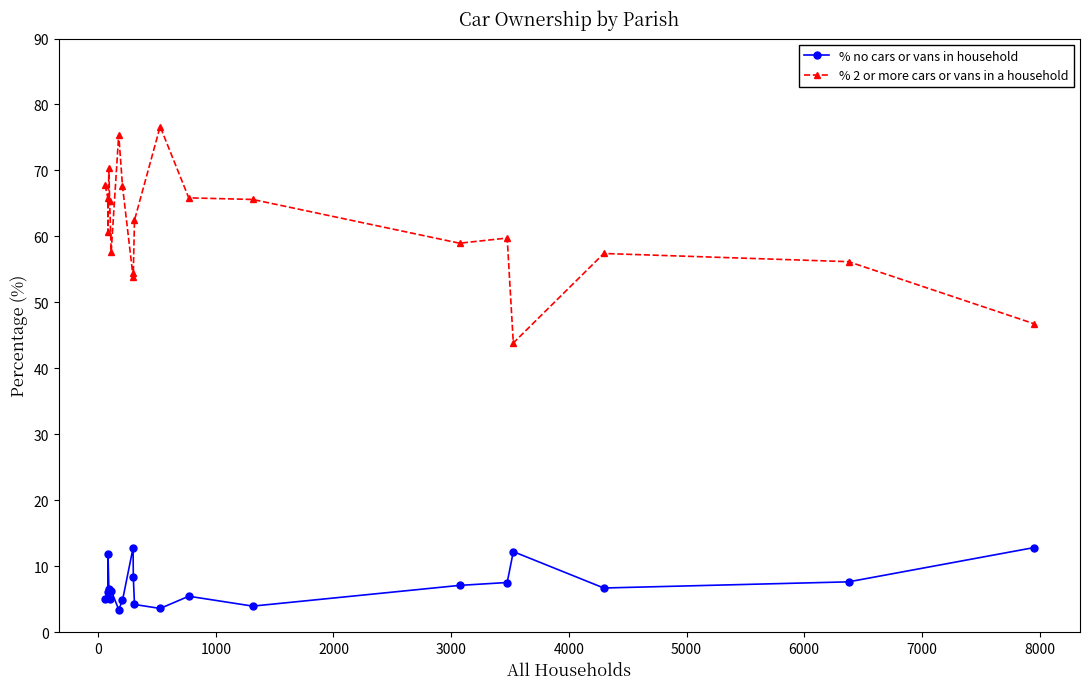

What is the value of the % no cars or vans in household point at the 8th from the left?

4.8